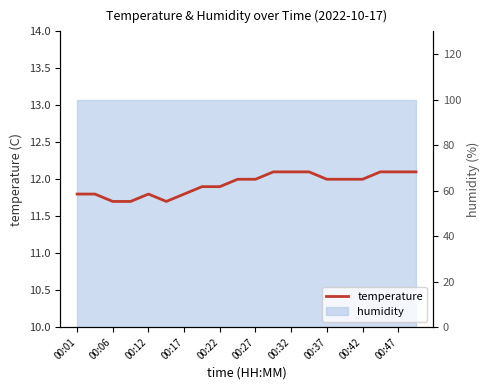

How many values are between 11 and 12?

14